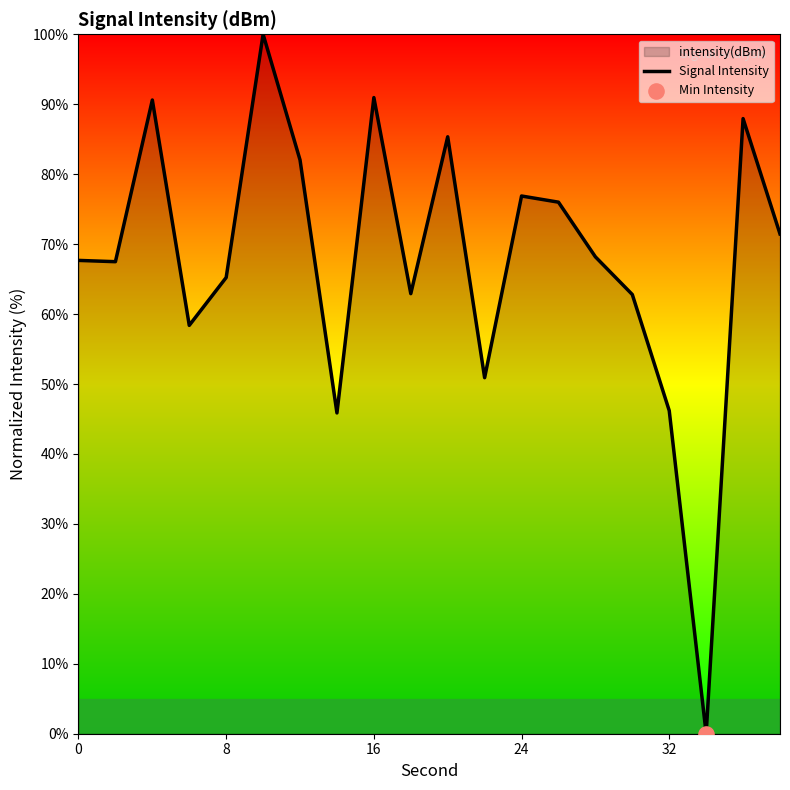

What is the difference between the maximum and minimum values?

100.0